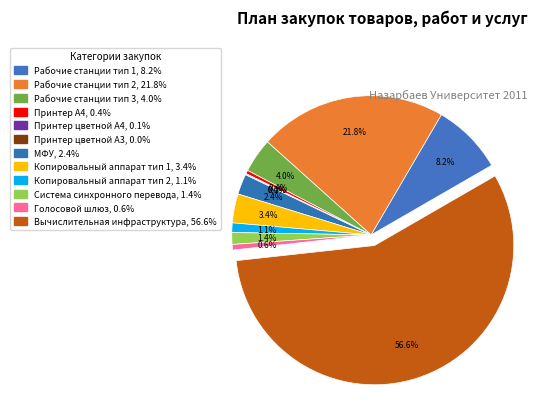

What percentage is the Рабочие станции тип 2 slice, to the nearest percent?

22%